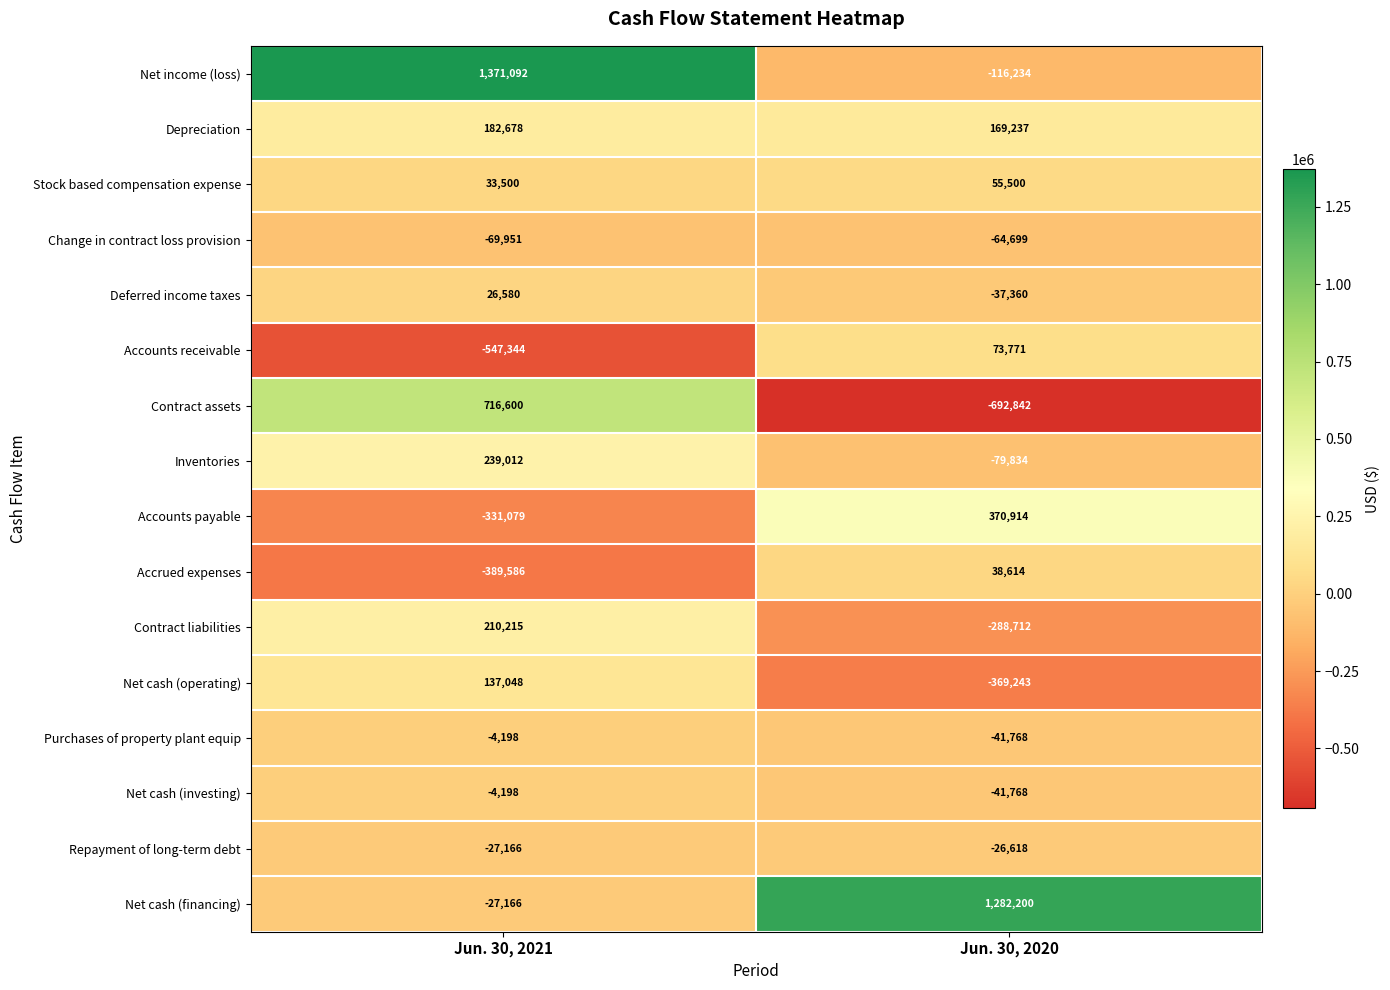

Between Jun. 30, 2021 and Jun. 30, 2020, which series saw the biggest shift?

Net income (loss)